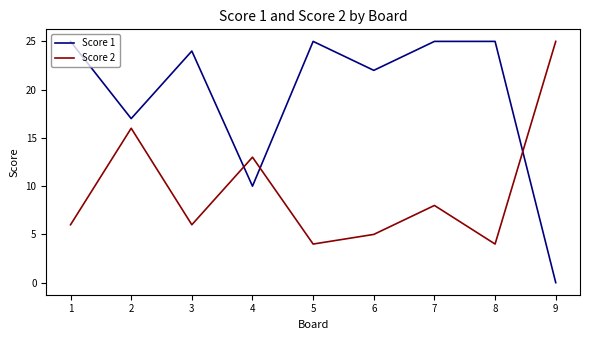

How many times do Score 2 and Score 1 cross each other?

3